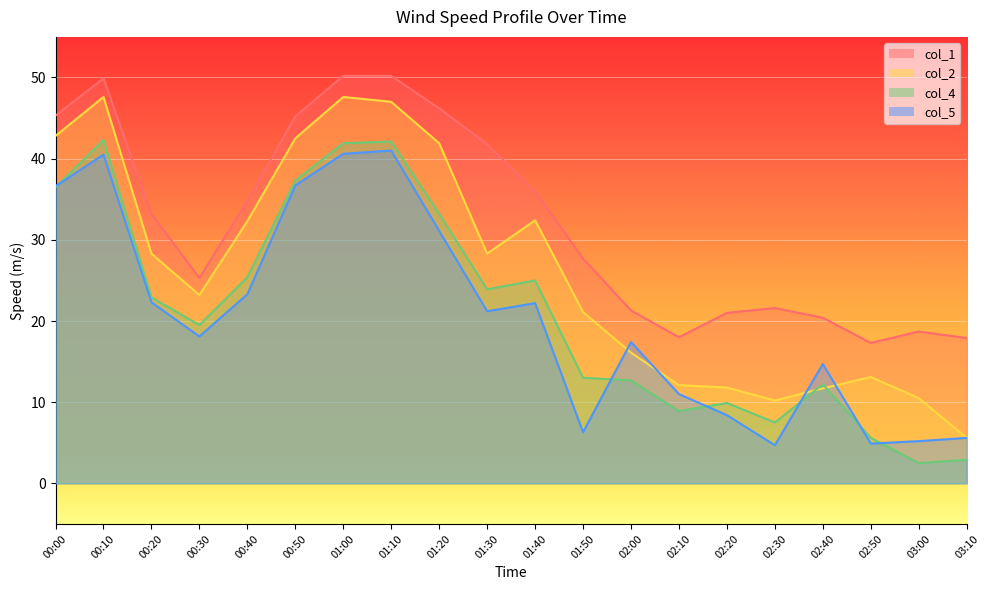

Rank the series at 01:30 from lowest to highest value.

col_5, col_4, col_2, col_1